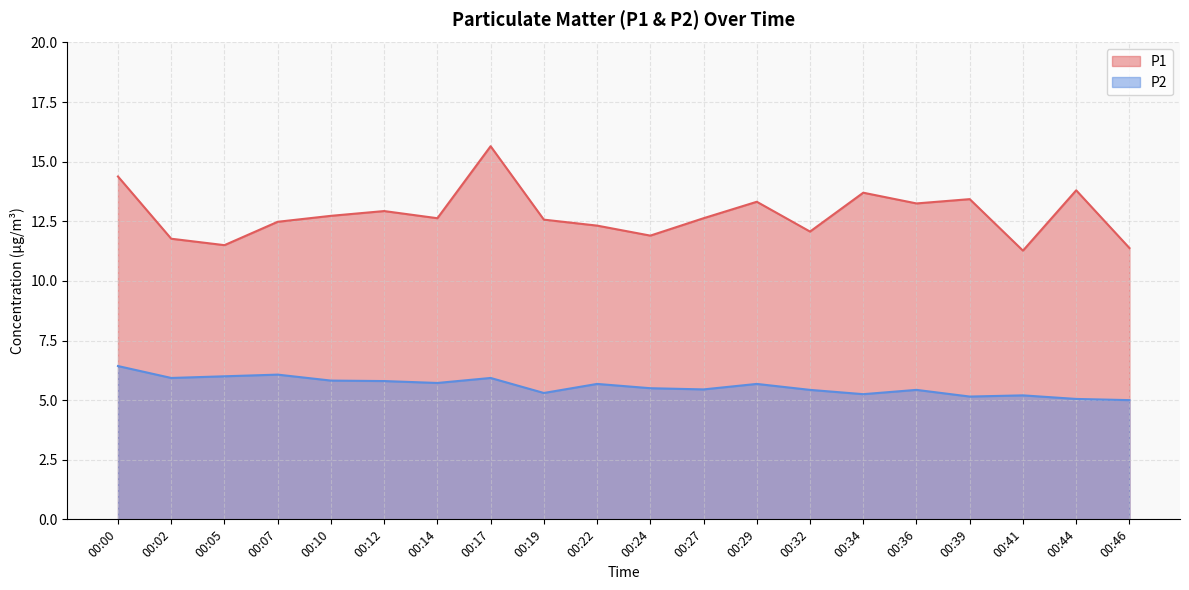

True or false: P1 and P2 cross at least once.

False